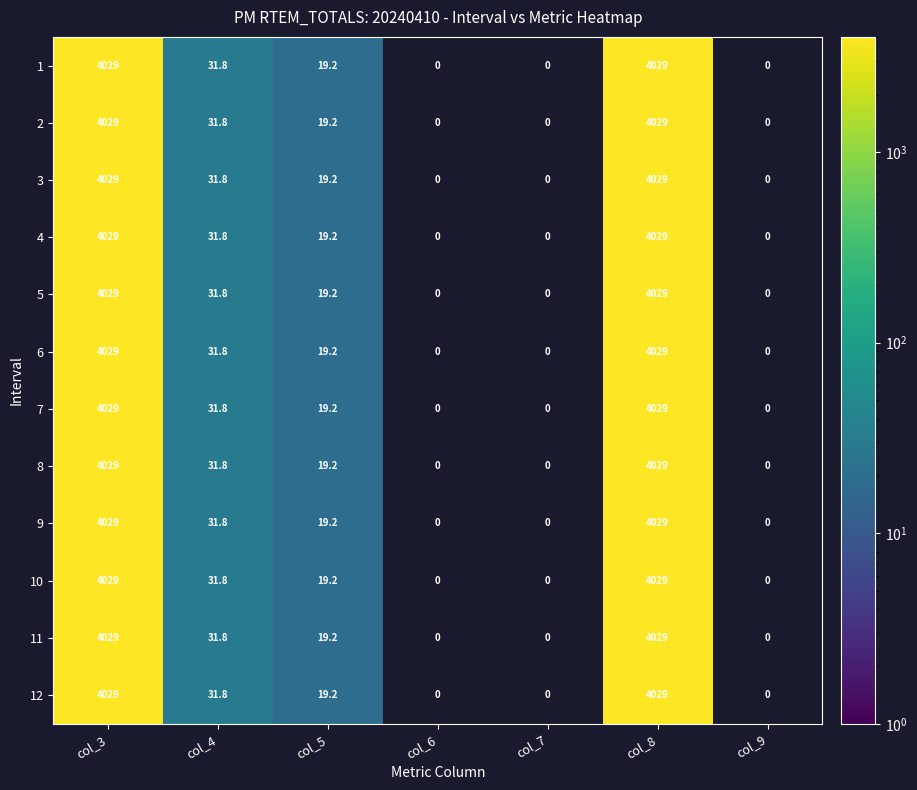

What is the sum of the 7 values at col_8 and col_3?

8058.0